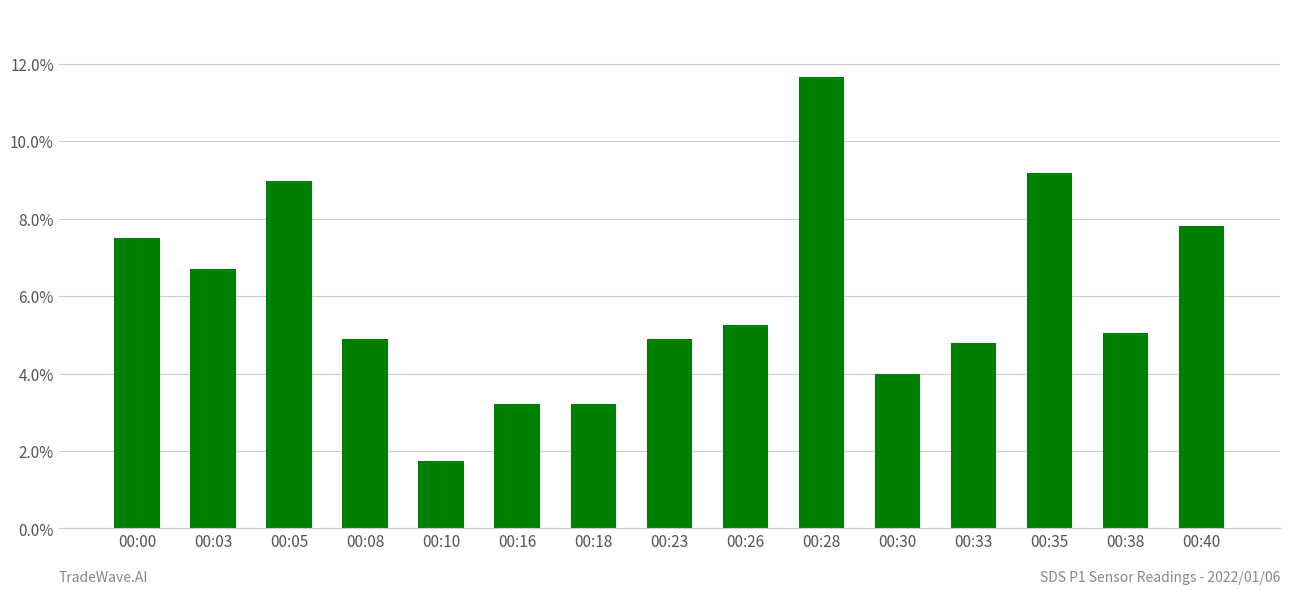

What is the change in value from 00:00 to 00:05?

+1.5